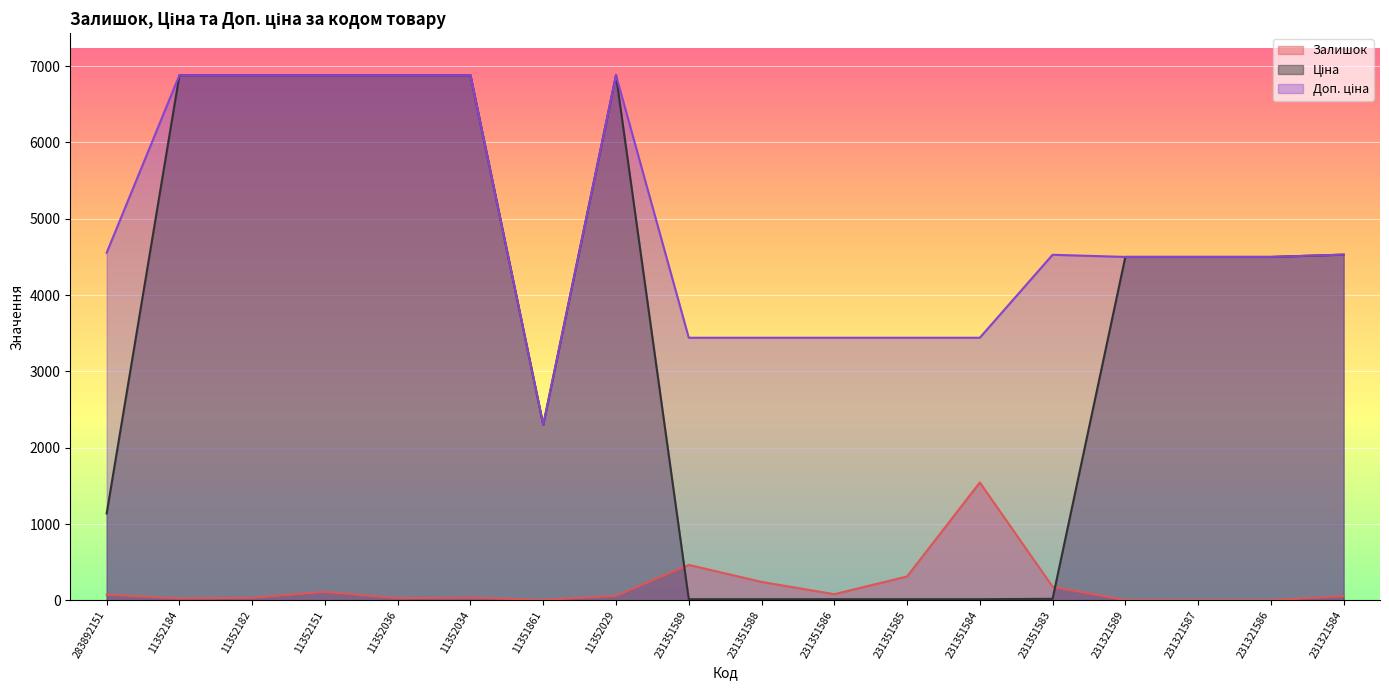

Between 11352184 and 11352034, which series saw the biggest shift?

Залишок